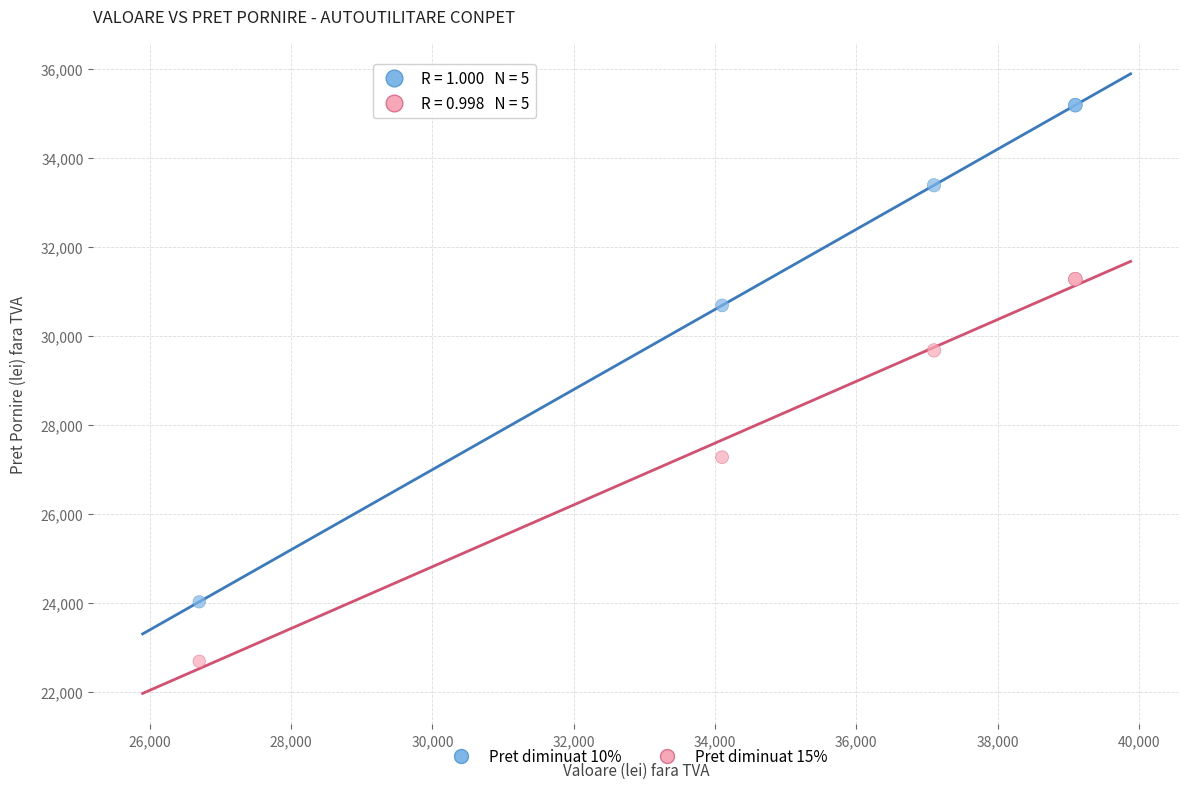

Across all series, what Y value is closest to 28942?

29680